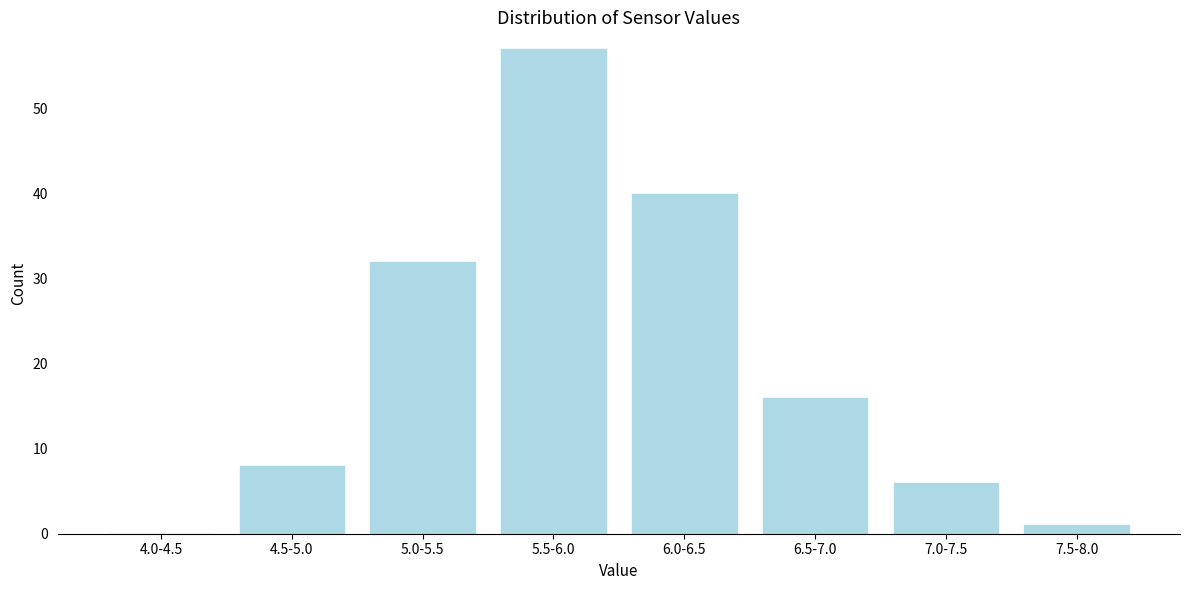

Reading right to left, what are all the values shown in this chart?

7.5-8.0=1	7.0-7.5=6	6.5-7.0=16	6.0-6.5=40	5.5-6.0=57	5.0-5.5=32	4.5-5.0=8	4.0-4.5=0